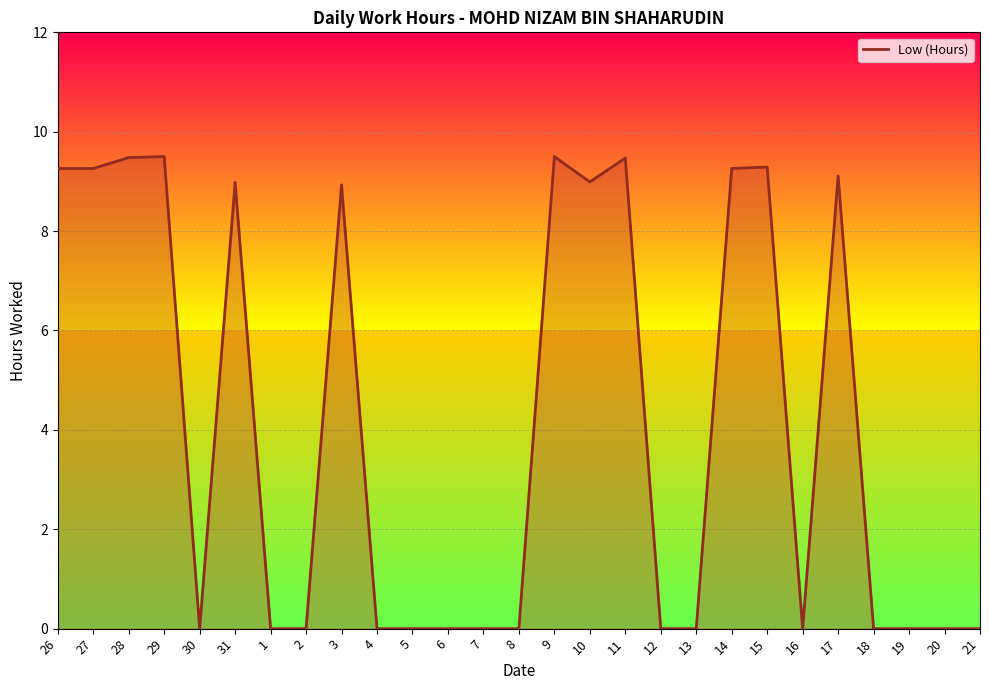

Which has a higher value, 15 or 4?

15